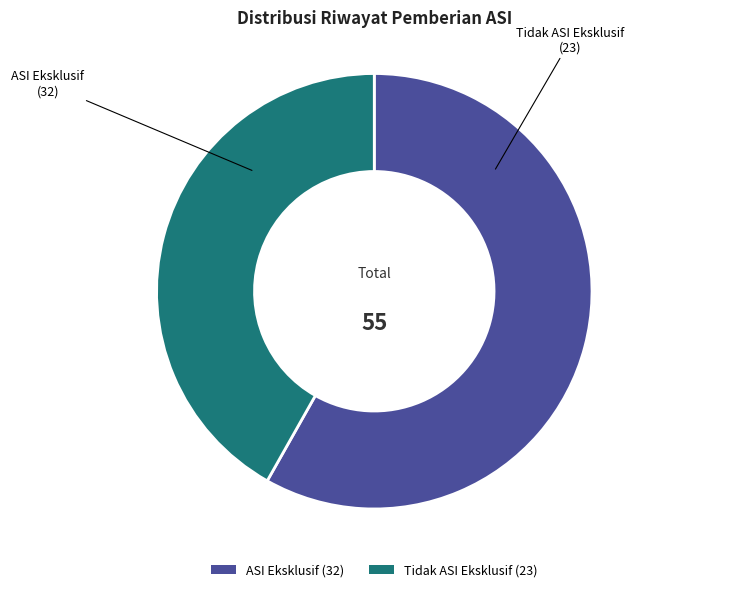

Is there a majority slice in this chart?

Yes